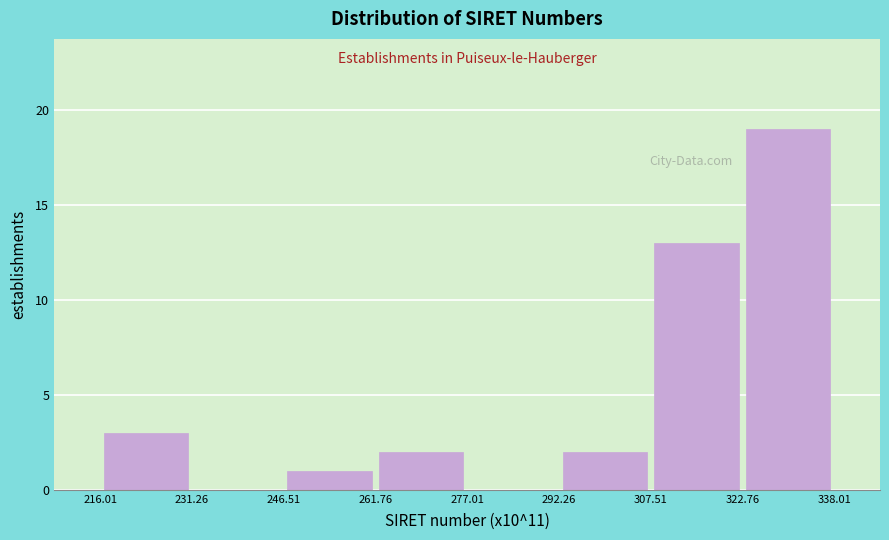

Reading left to right, list every bar in this chart as the range it spans on the x-axis followed by its height. The values are not printed on the chart, so give them approximately, as read against the axis.

216.01 to 231.26: 3
231.26 to 246.51: 0
246.51 to 261.76: 1
261.76 to 277.01: 2
277.01 to 292.26: 0
292.26 to 307.51: 2
307.51 to 322.76: 13
322.76 to 338.01: 19